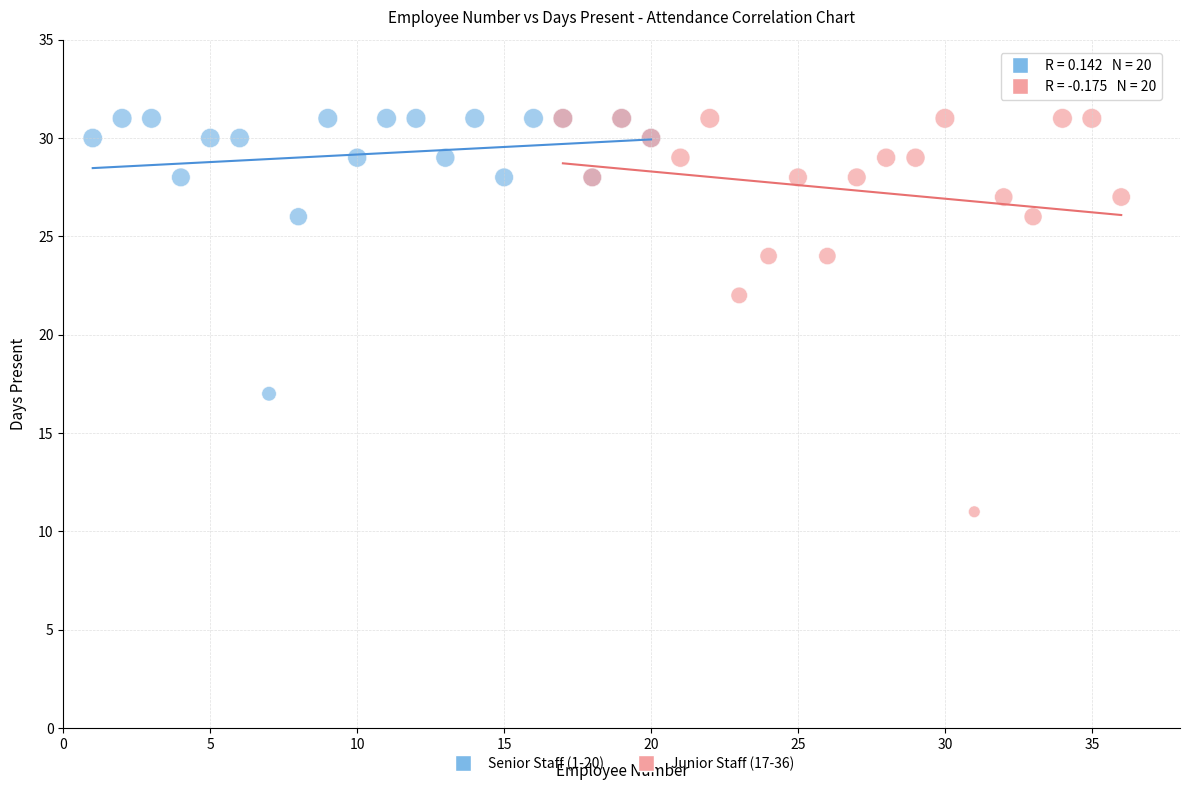

Which series has the widest spread of Y values?

Junior Staff (17-36)